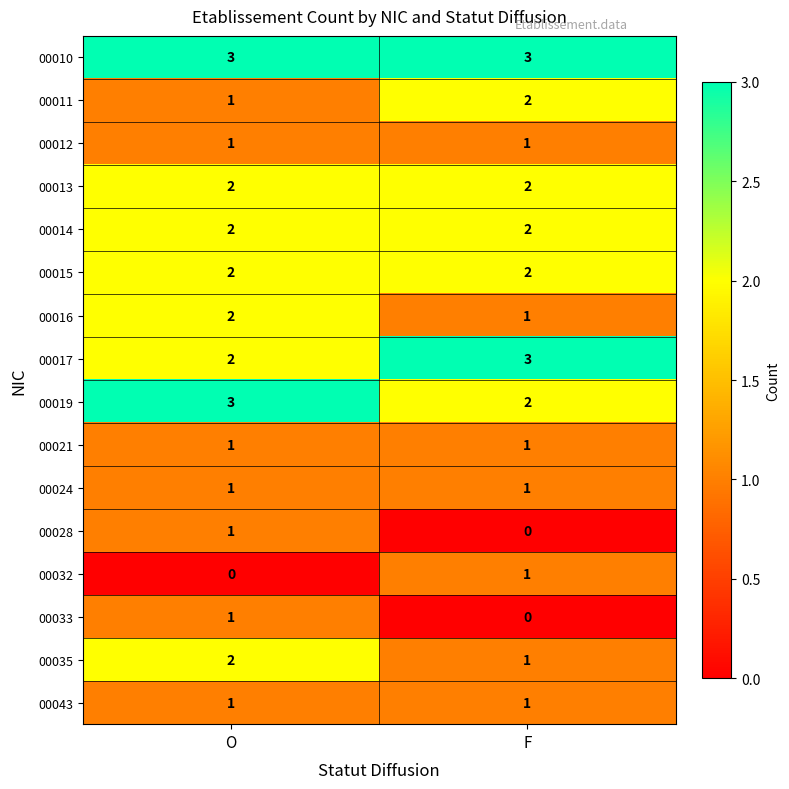

Is it true that 00014 equals 2 at O?

True